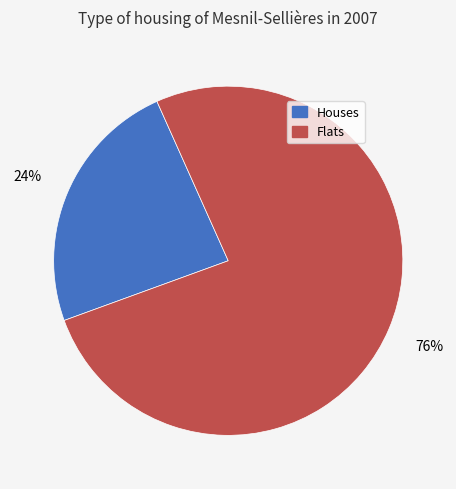

The Flats slice represents 88% of the pie. True or false?

False